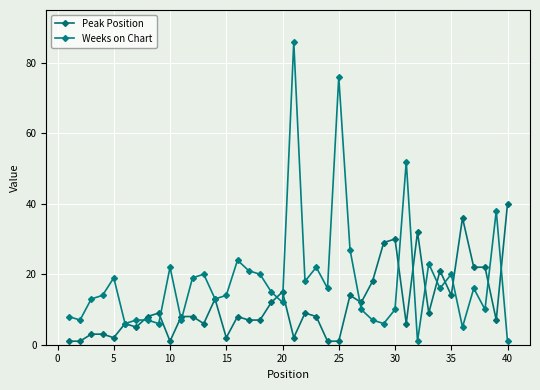

Which series has the largest range (max minus min)?

Weeks on Chart